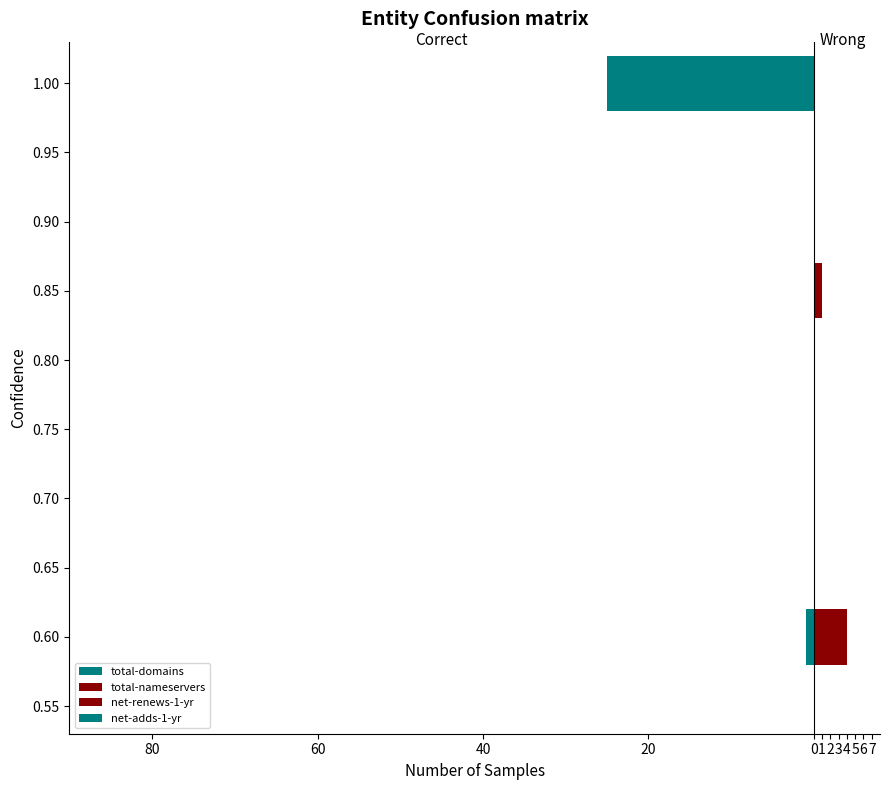

Is the value of net-renews-1-yr at 60 greater than the value of total-nameservers at 80?

No